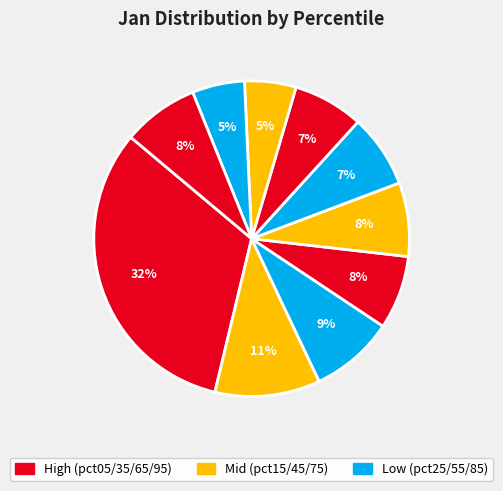

To the nearest percent, what is the average slice percentage?

10%